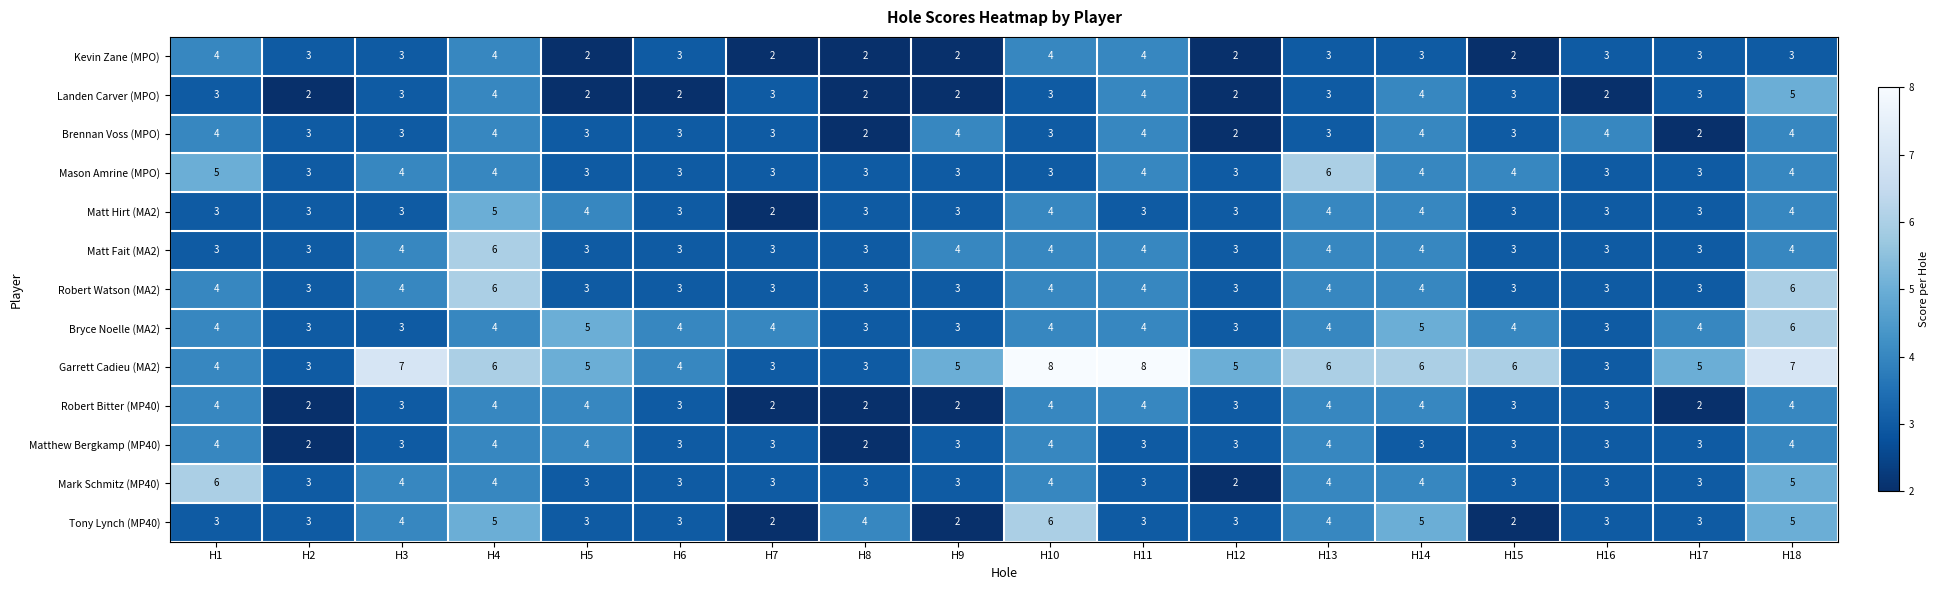

What is the maximum value shown in the chart?

8